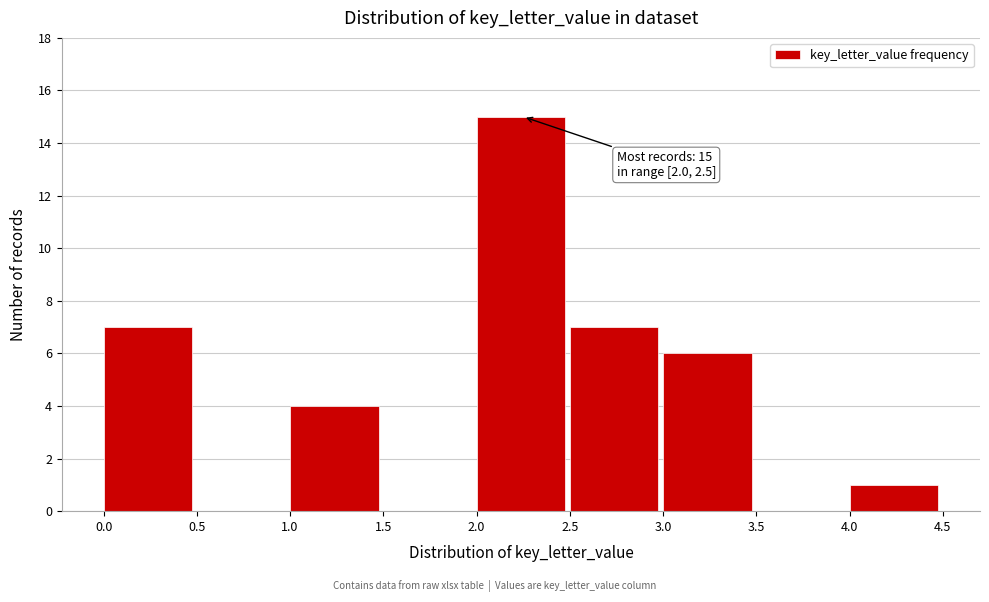

Which range on the x-axis has the tallest bar?

2.0 to 2.5